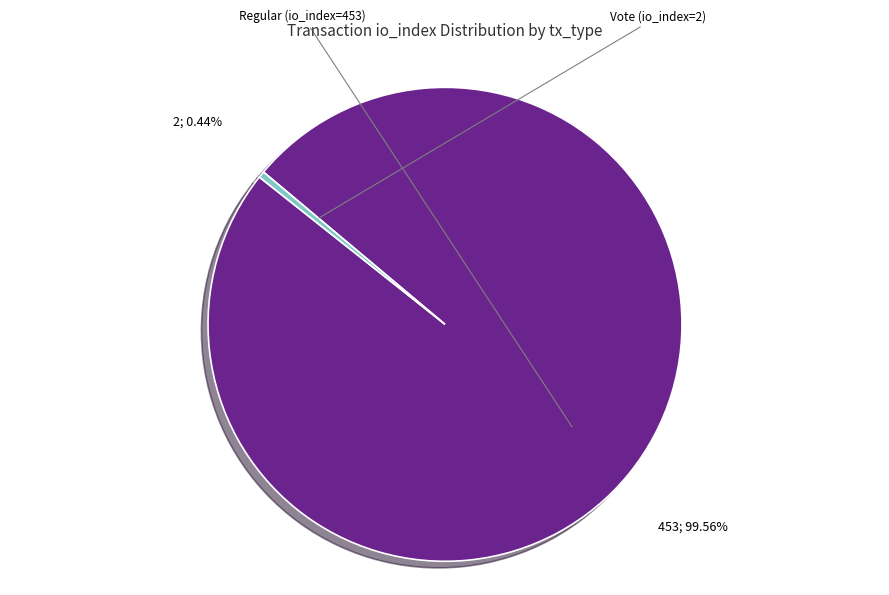

Is there any slice that represents more than half of the pie?

Yes